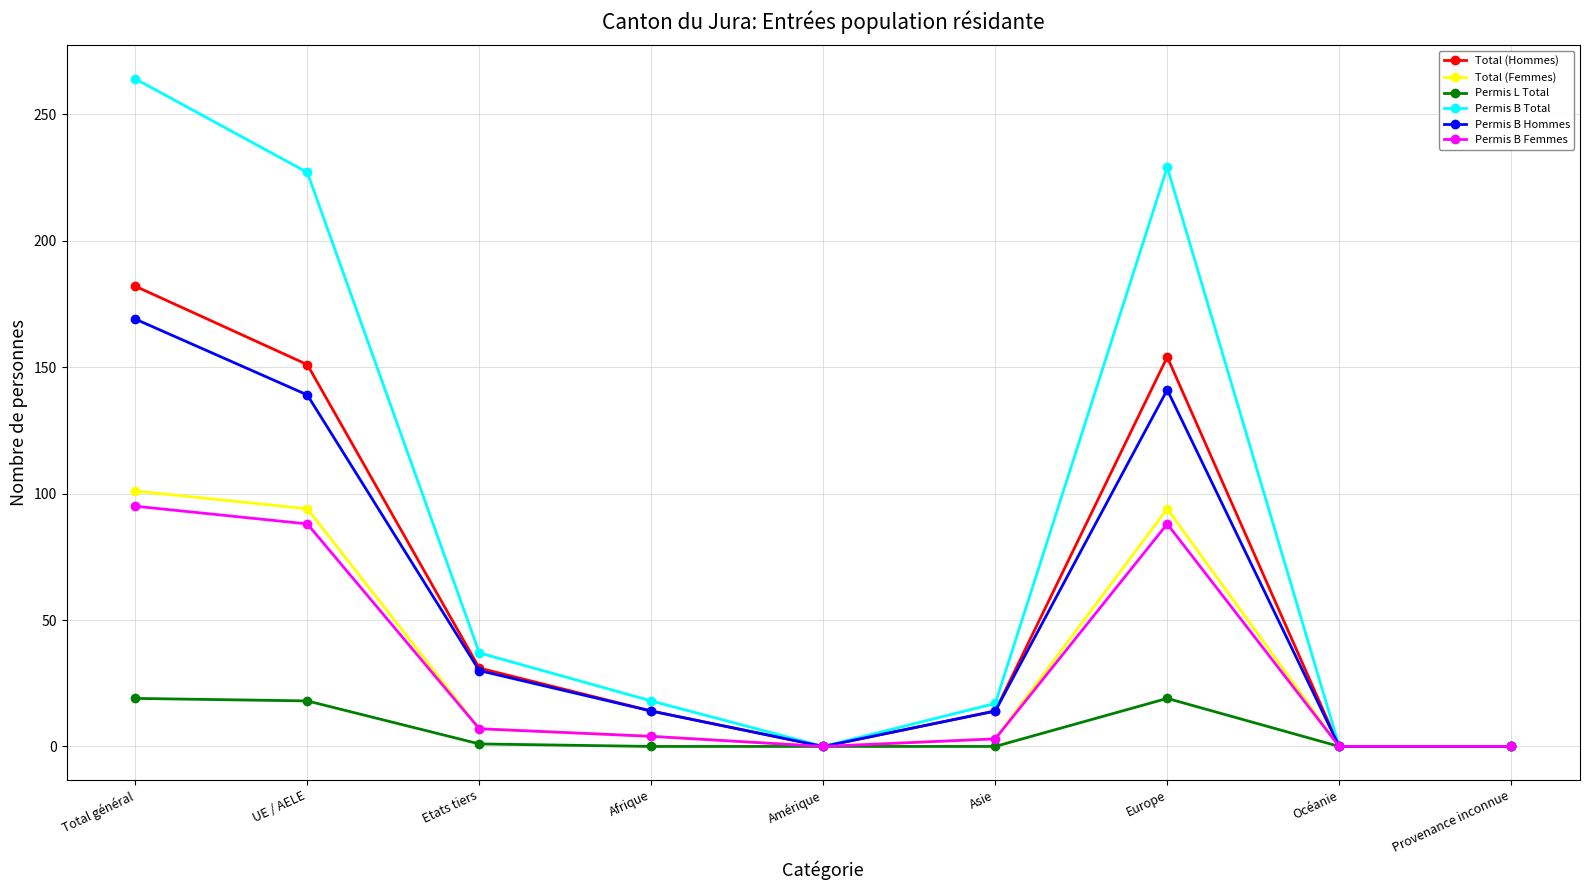

Does the chart display data point markers on the line(s)?

Yes